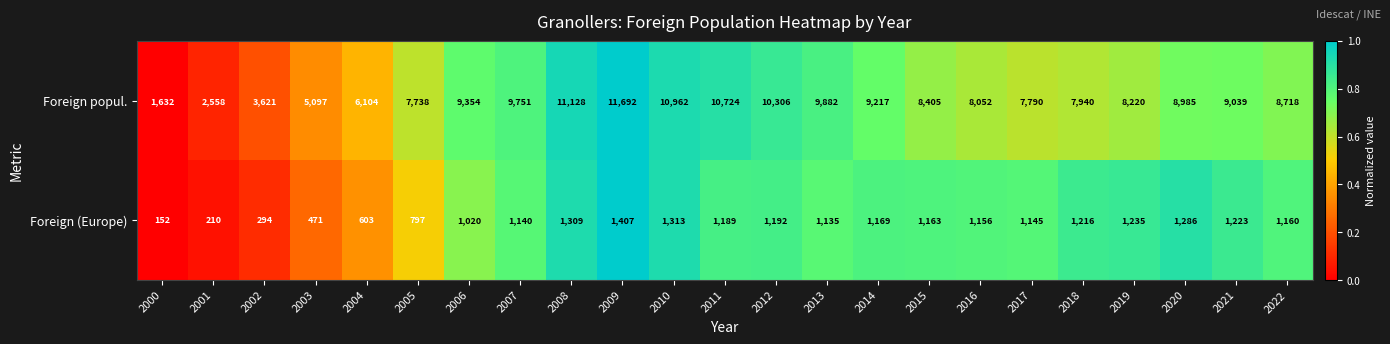

What is the difference between the highest and lowest values at 2001?

2348